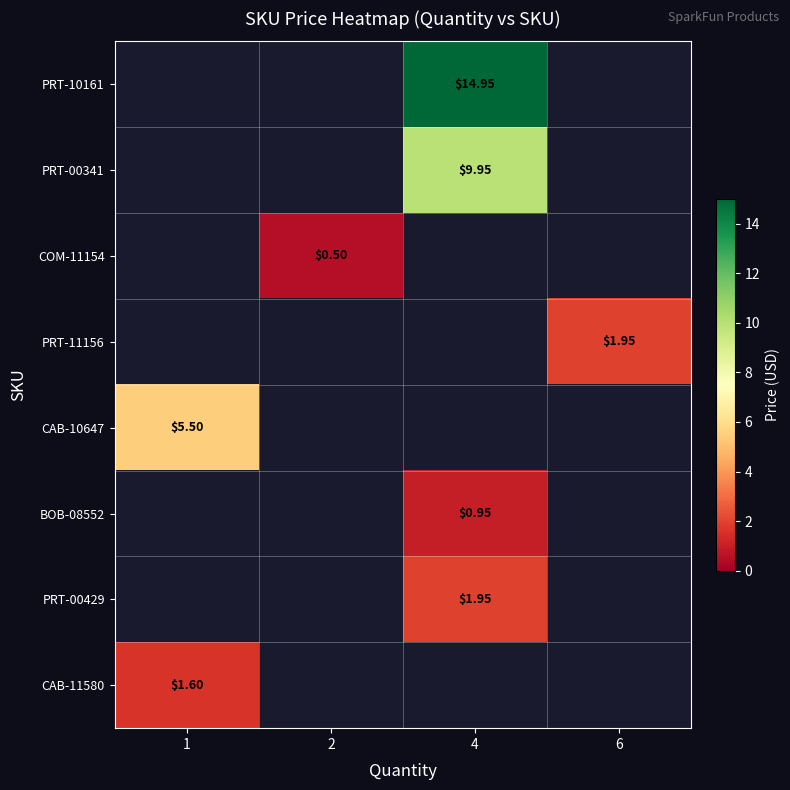

Which label corresponds to the smallest value in the chart?

2